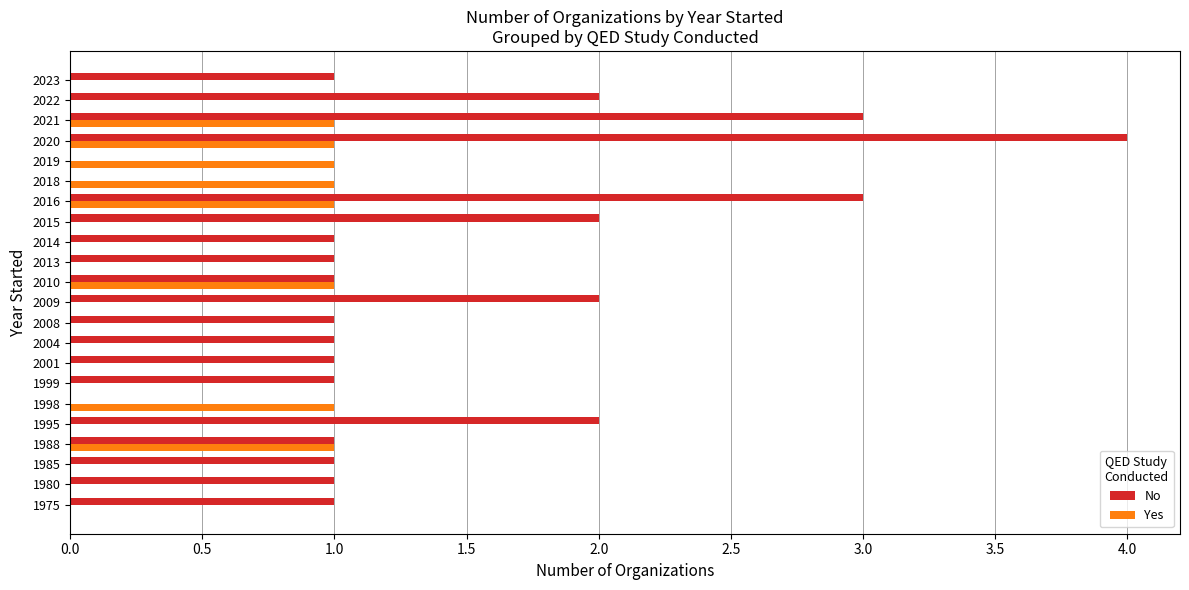

Which series has the largest total across all categories?

No